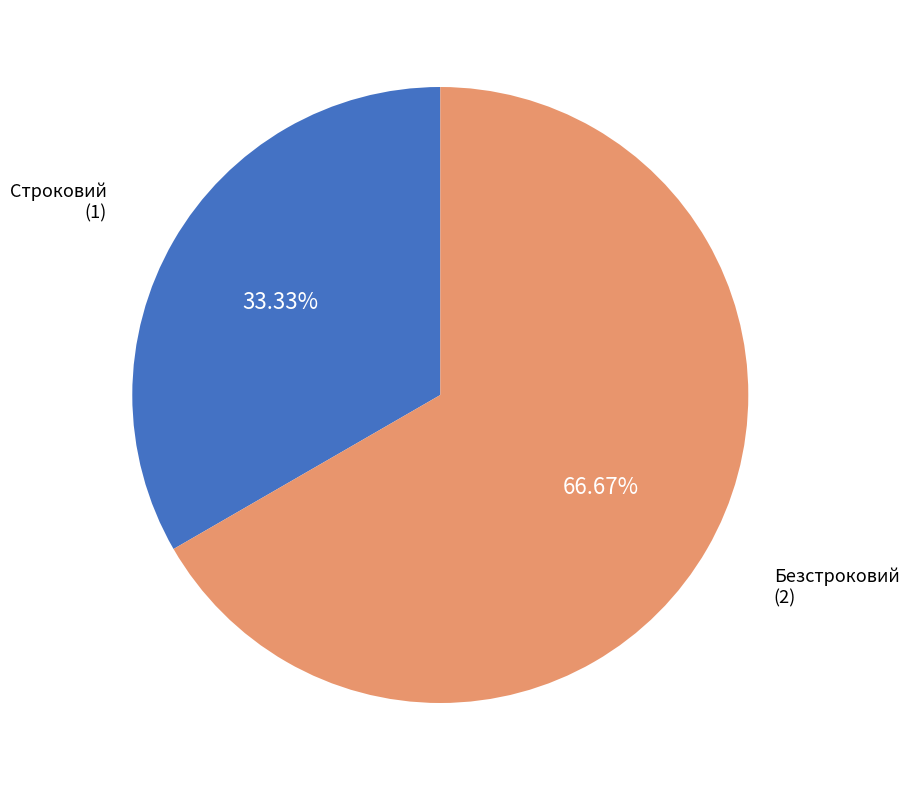

How much of the chart is everything except Строковий?

66.7%